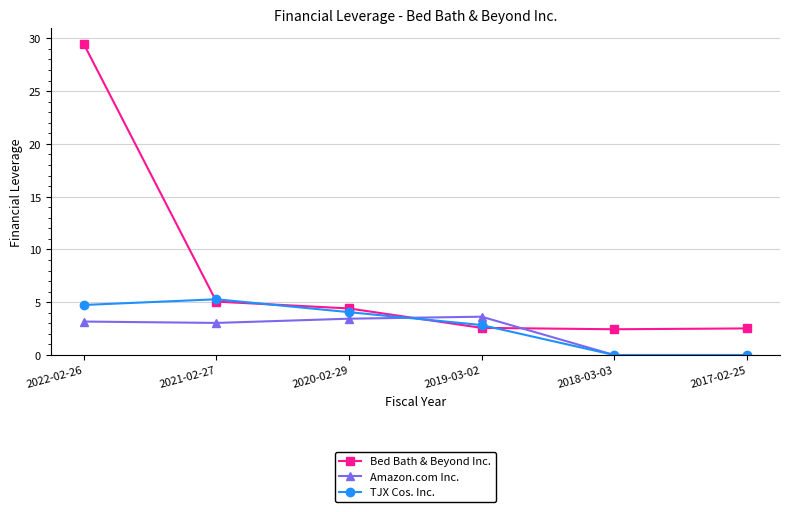

True or false: Amazon.com Inc. has a value of 3.2 at 2022-02-26.

True